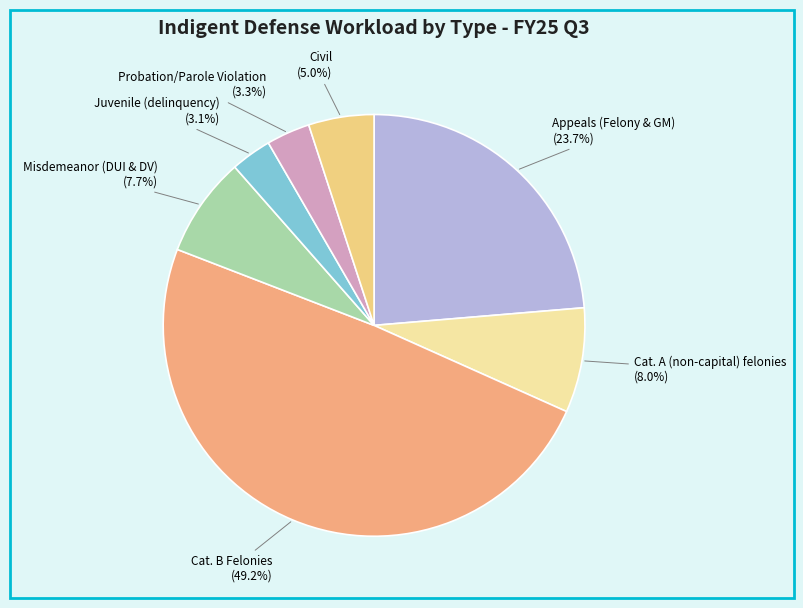

To the nearest percent, what is the average slice percentage?

14%